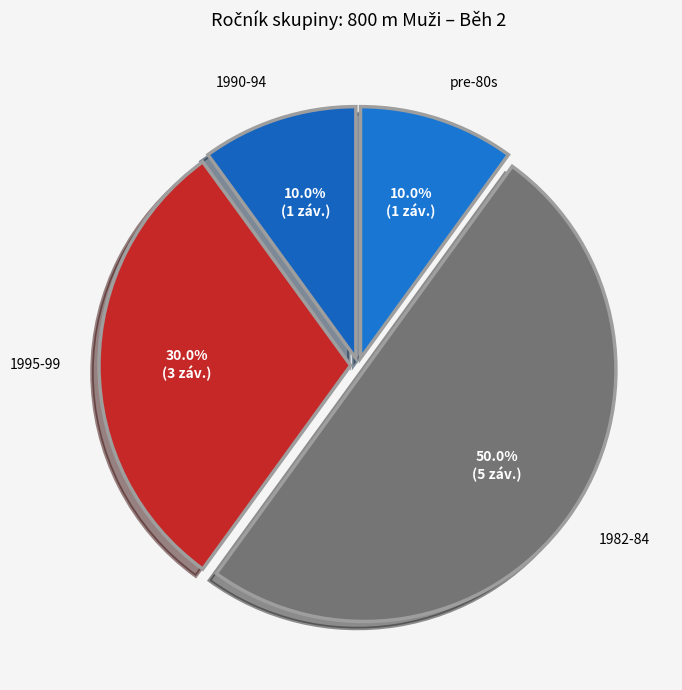

Does pre-80s represent more than half of the total?

No